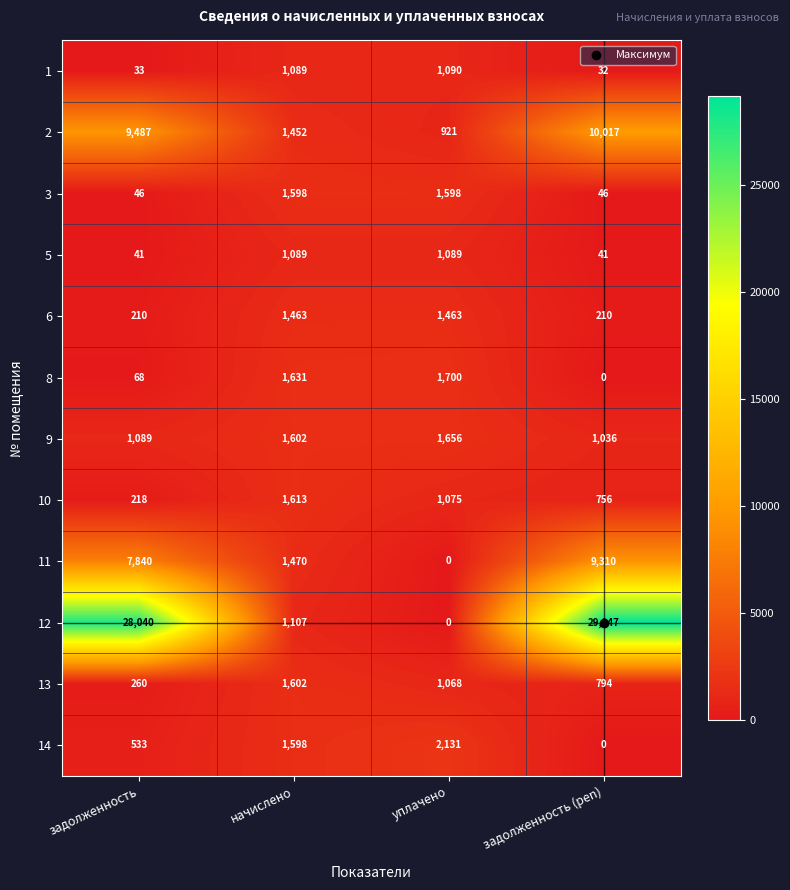

Rank the series at задолженность from highest to lowest value.

12, 2, 11, 9, 14, 13, 10, 6, 8, 3, 5, 1